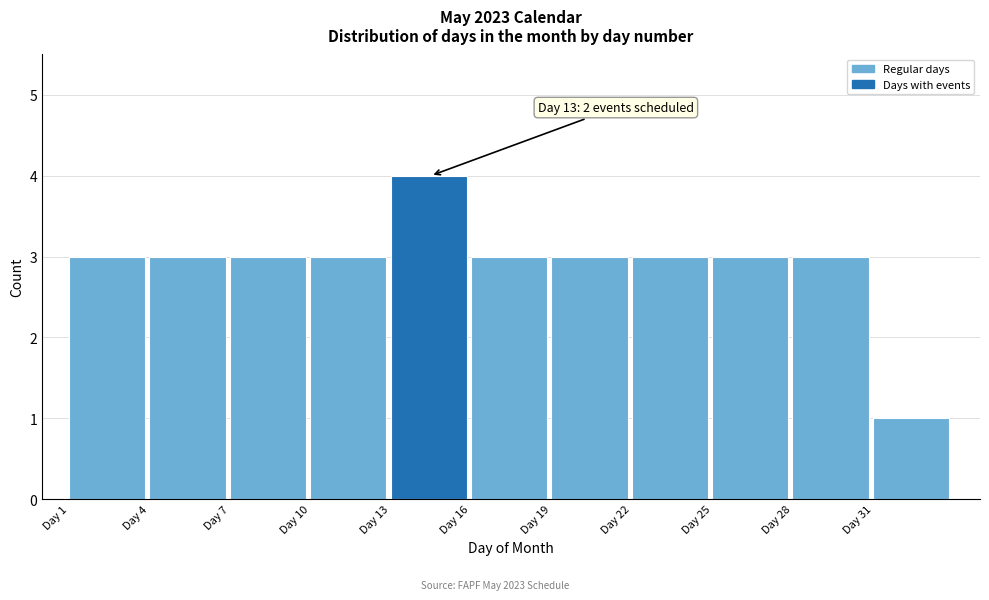

Over which range of the x-axis is the bar tallest?

13 to 16